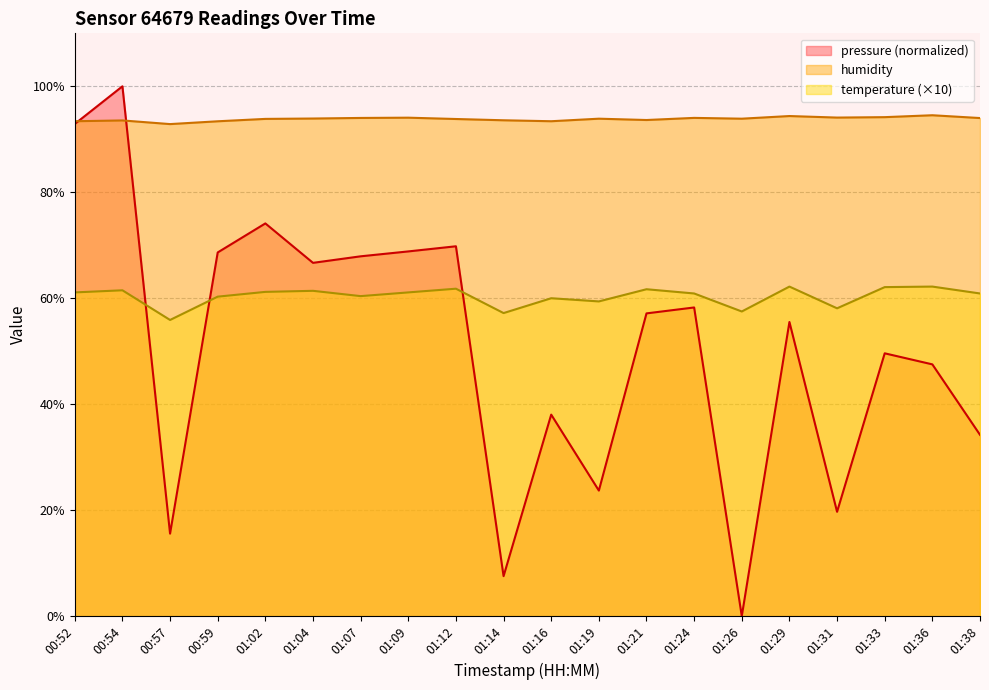

At which label is pressure closest to 50?

01:33